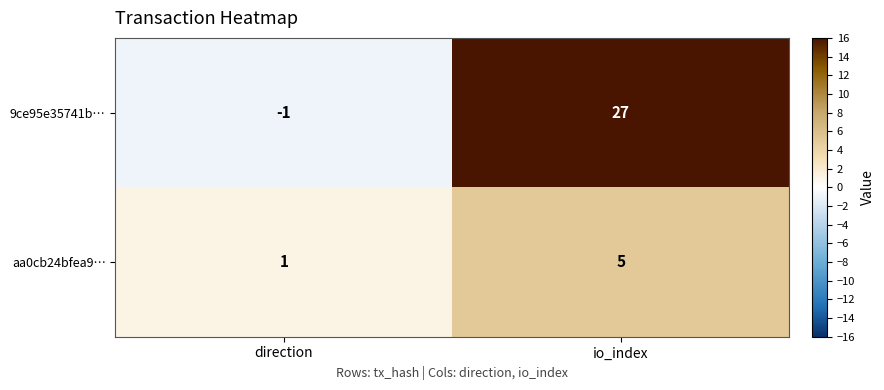

Between direction and io_index, which series saw the biggest shift?

9ce95e35741b…